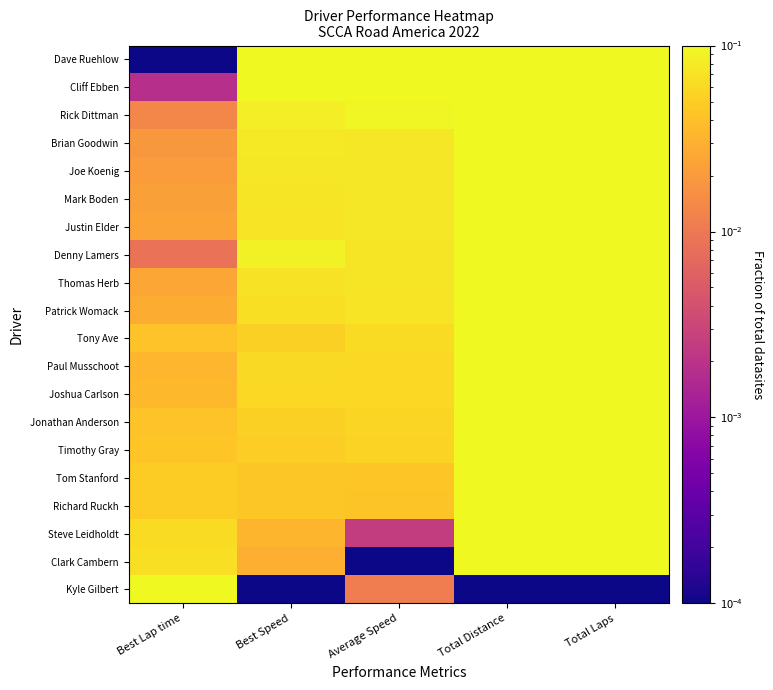

Which series has the largest total across all categories?

Dave Ruehlow